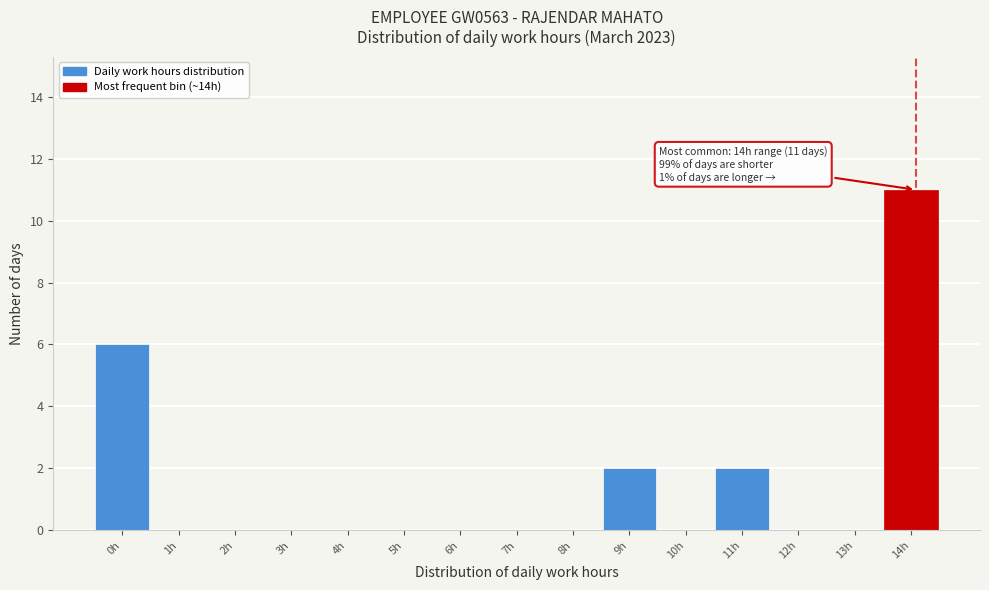

Reading left to right, list all the values displayed in this chart.

0h=6	1h=0	2h=0	3h=0	4h=0	5h=0	6h=0	7h=0	8h=0	9h=2	10h=0	11h=2	12h=0	13h=0	14h=11